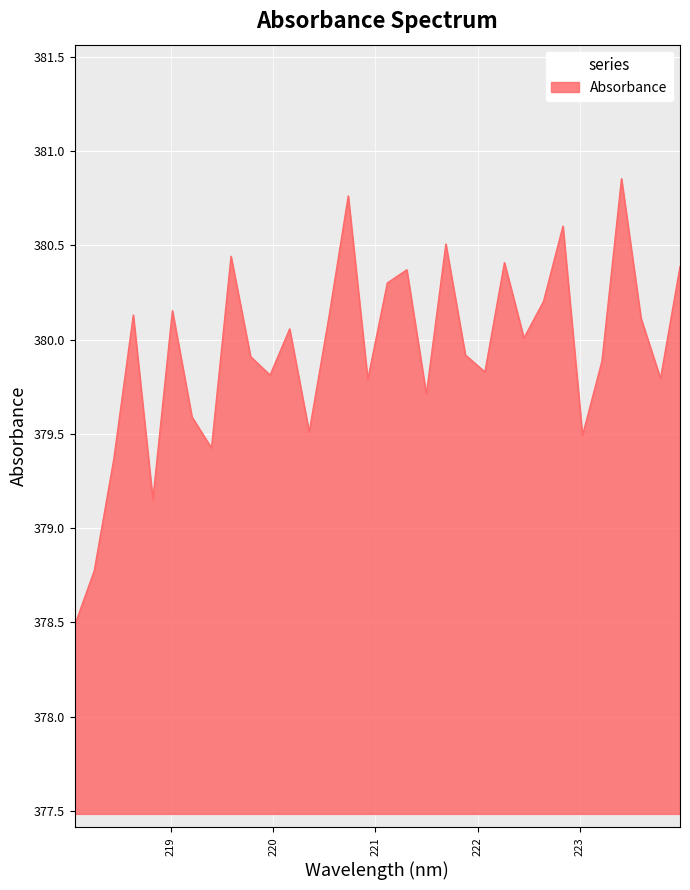

What is the minimum value shown in the chart?

378.5